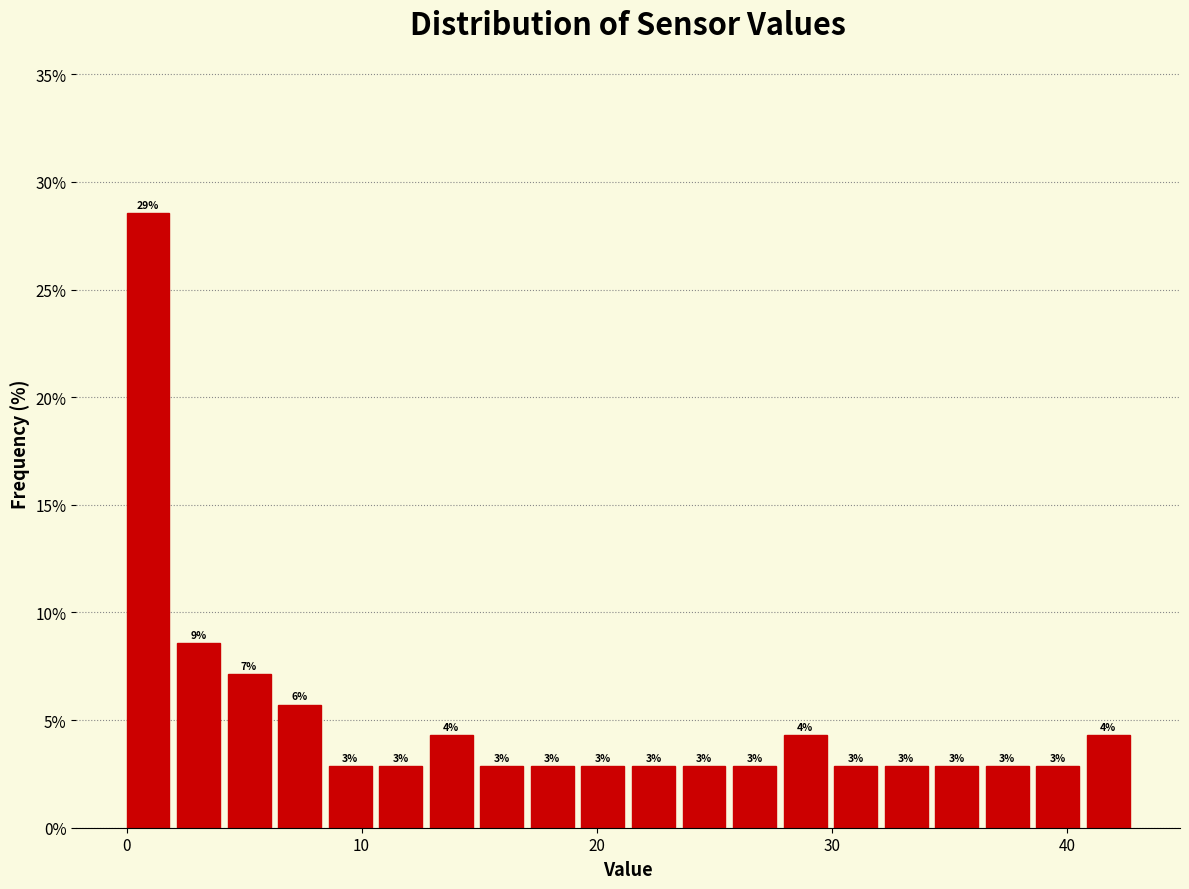

Read against the x-axis, roughly where is the centre of the tallest bar?

1